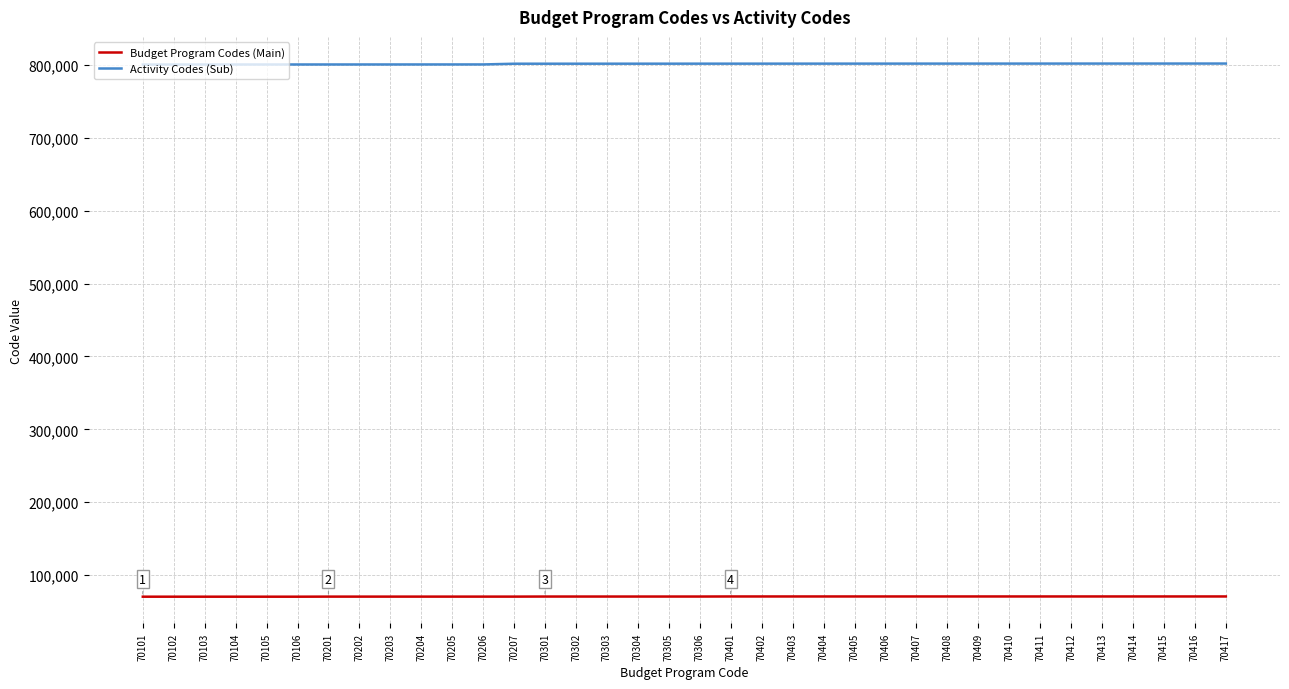

The value of Budget Program Codes (Main) at 70406 is 24447. True or false?

False